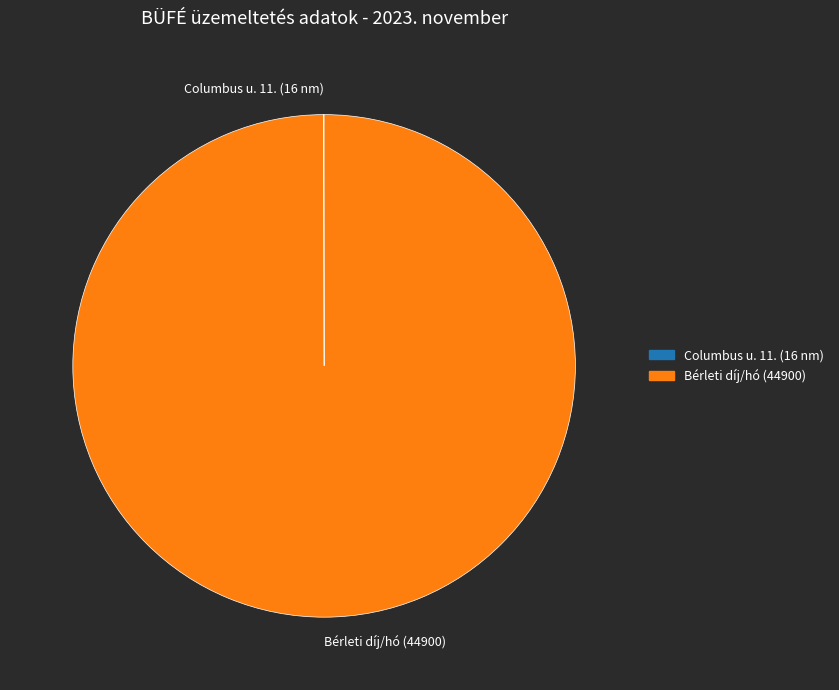

Which category has the biggest portion of the pie?

Bérleti díj/hó (44900)